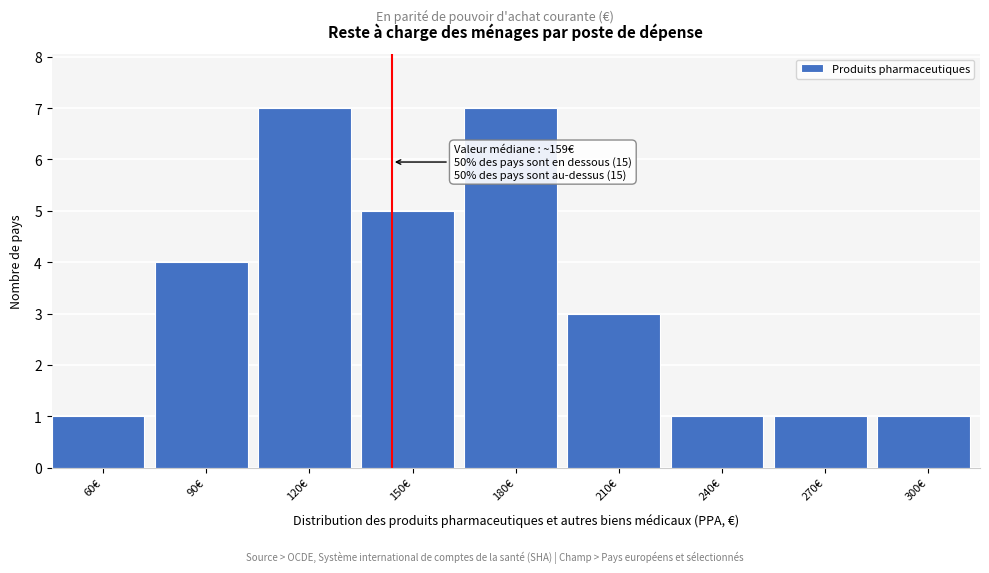

Reading right to left, extract all data points from this chart.

300€=1	270€=1	240€=1	210€=3	180€=7	150€=5	120€=7	90€=4	60€=1